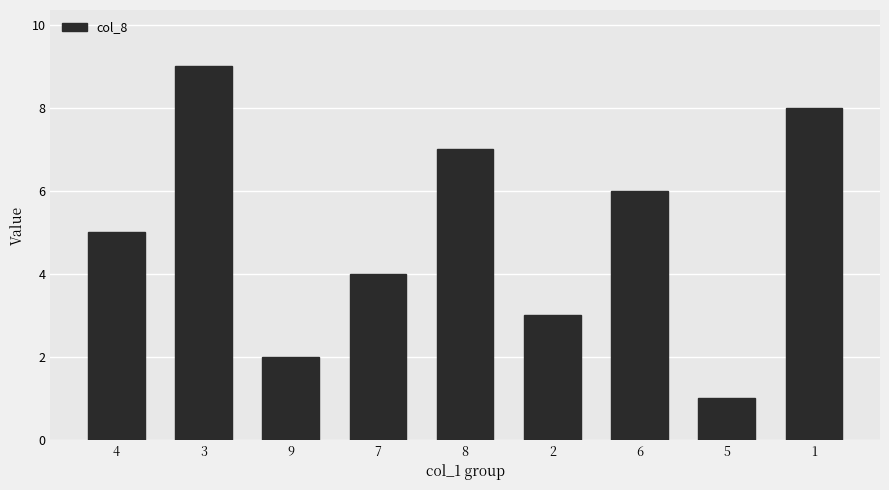

At which label is the value closest to 5?

4